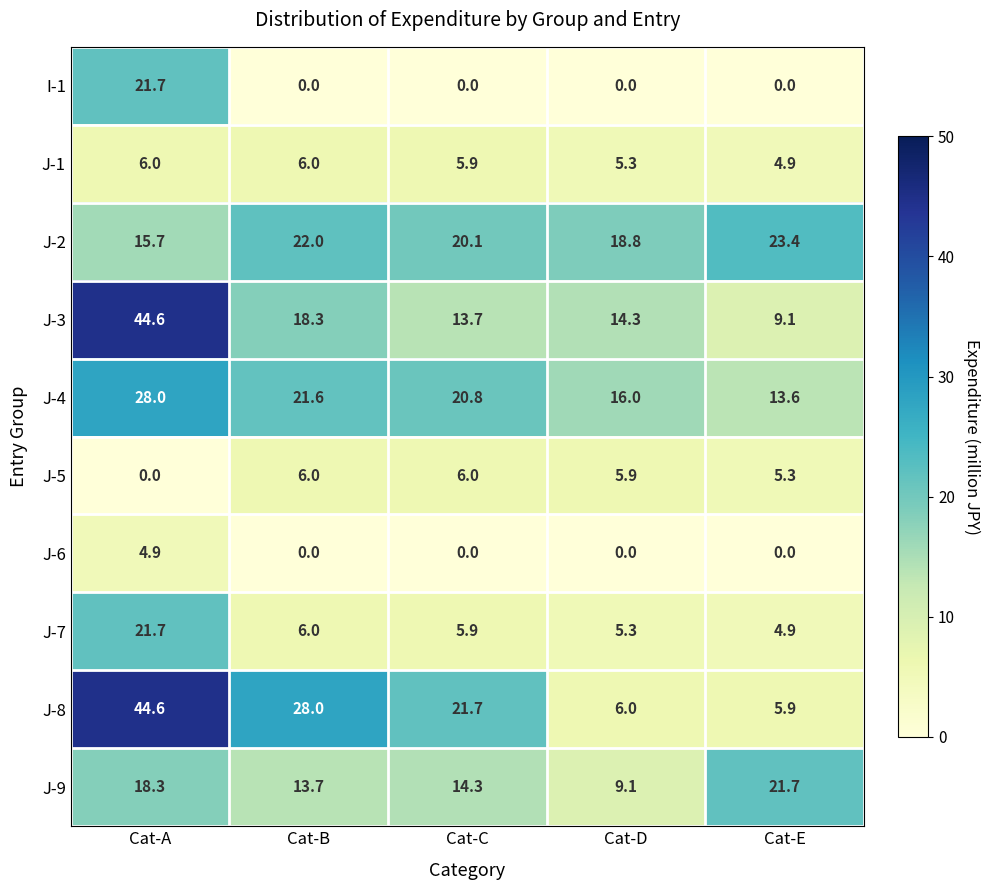

What is the total value across all series at Cat-C?

108.4